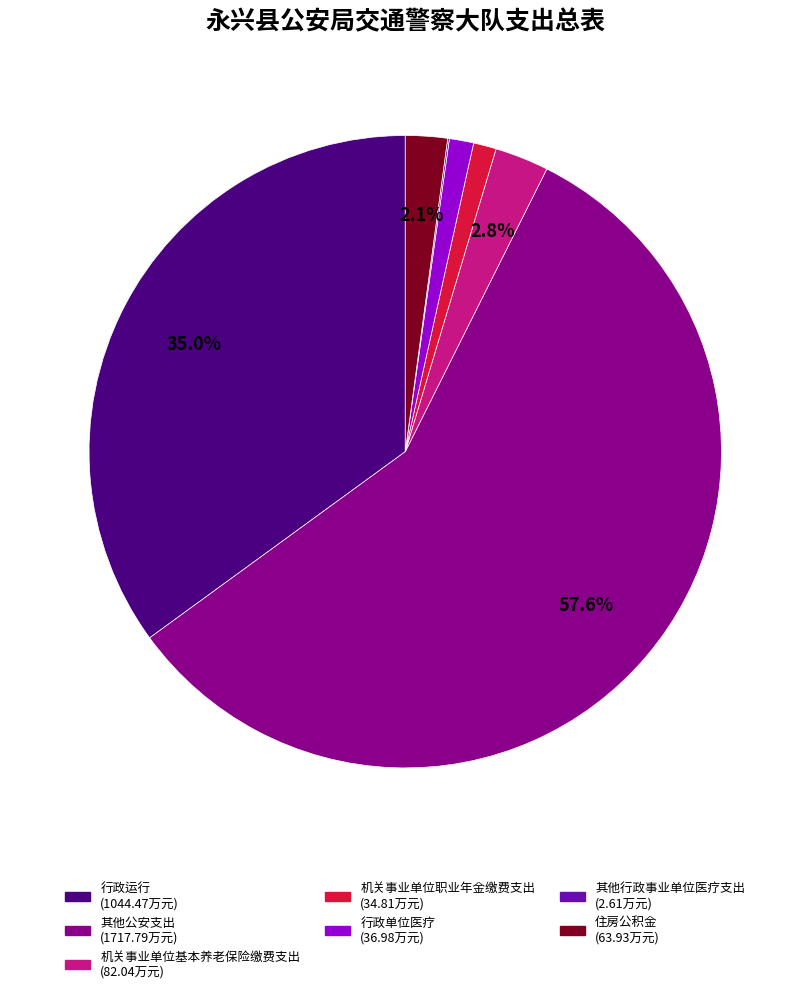

To the nearest percent, what portion does 机关事业单位基本养老保险缴费支出 represent?

3%